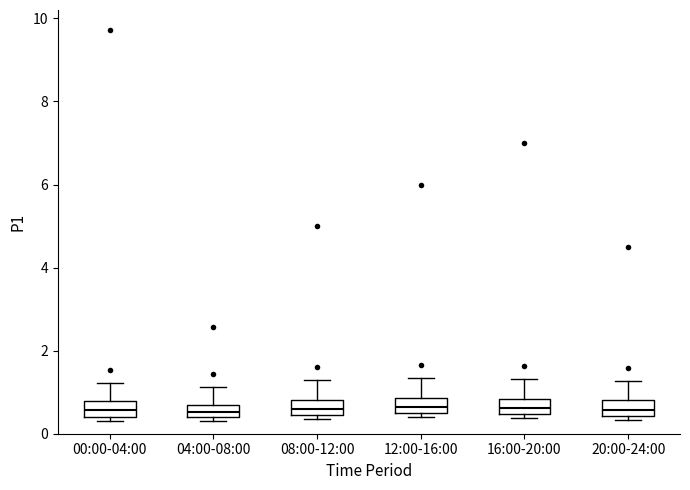

Where is the upper edge of the box for 20:00-24:00 on the y-axis? The values are not printed on the chart, so give them approximately, as read against the axis.

0.8